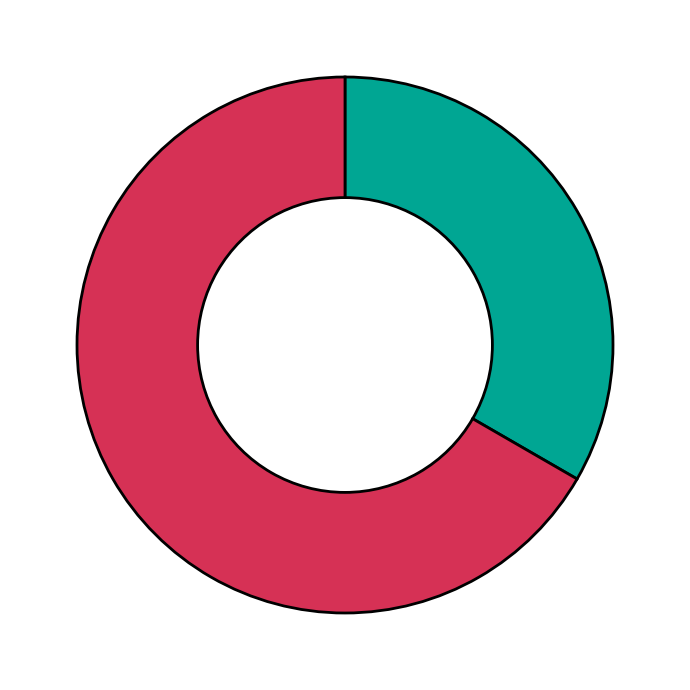

Is there a majority slice in this chart?

Yes